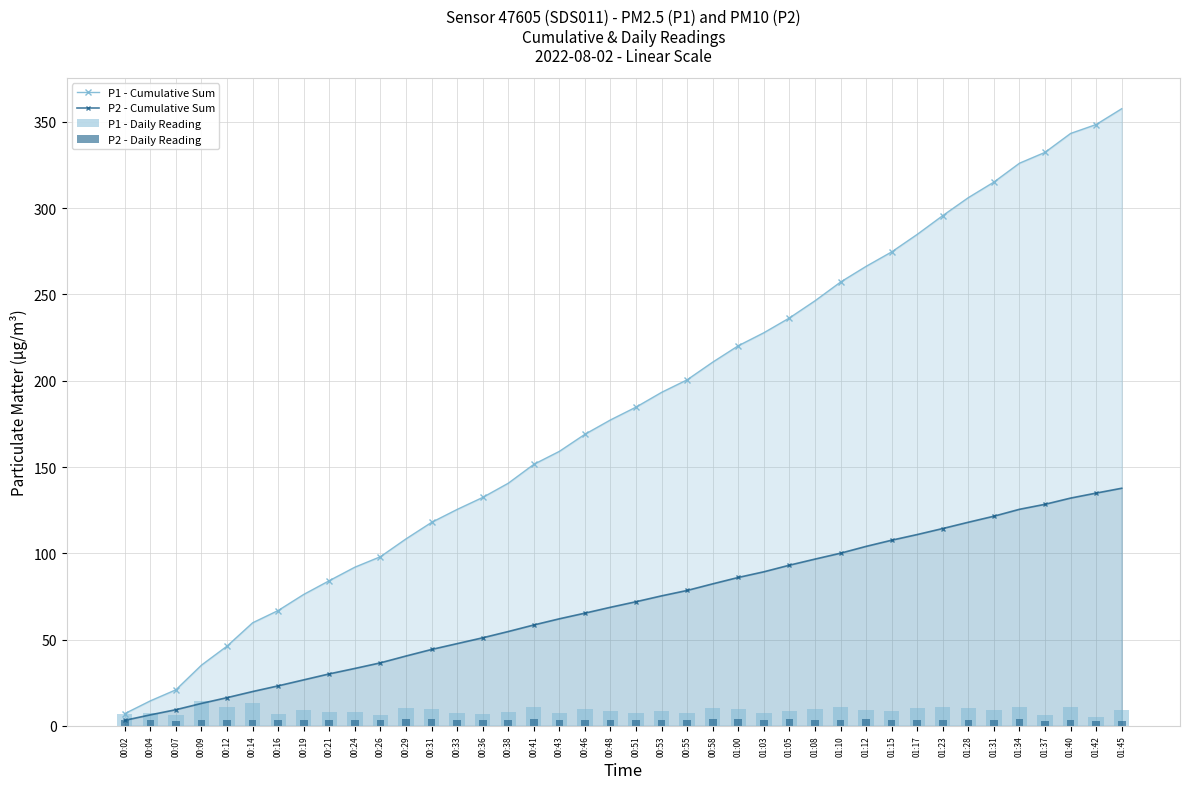

What is the difference between the highest and lowest values at 00:36?

129.0